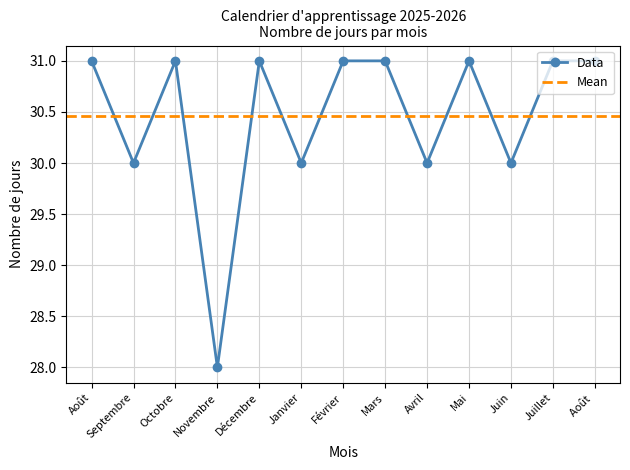

Count the number of data series in this chart.

1